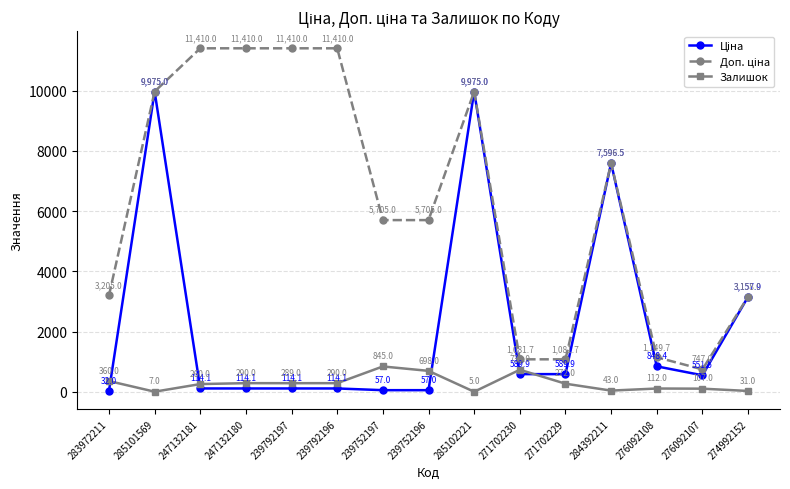

Which label corresponds to the smallest value in the chart?

285102221